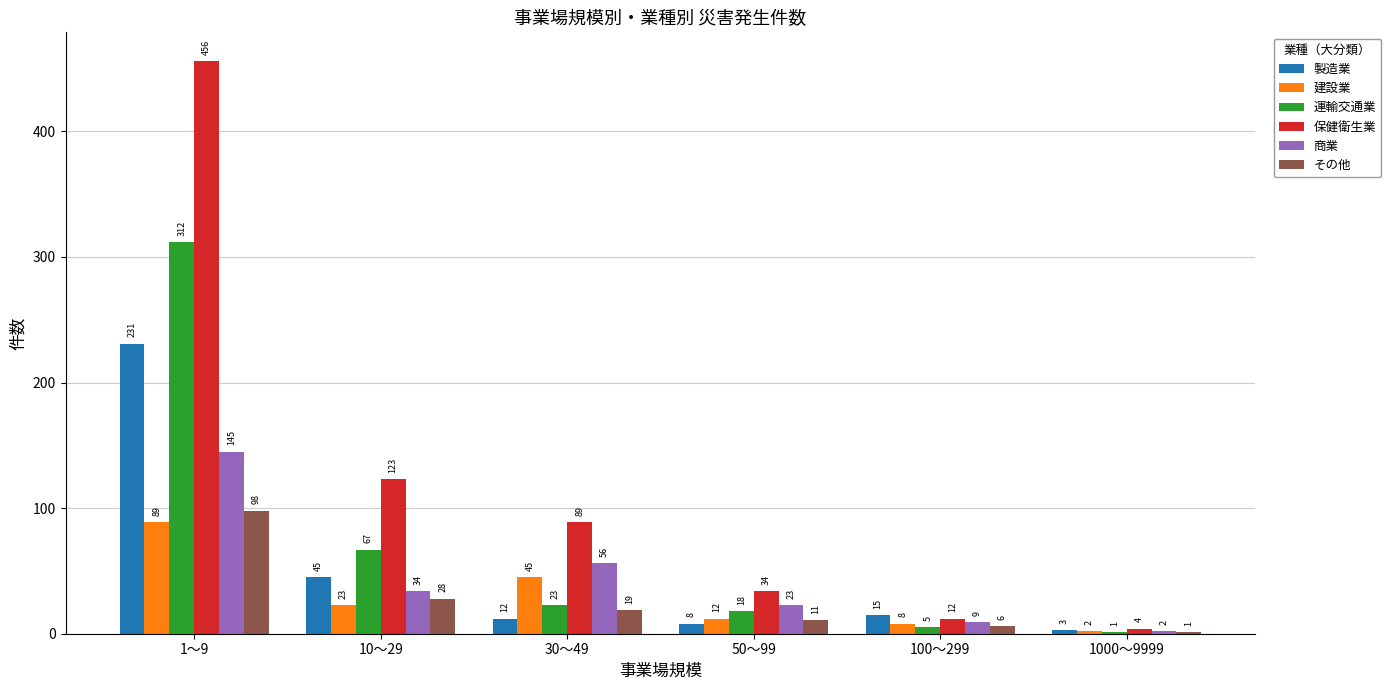

The 運輸交通業 series shows 23 at 30～49. True or false?

True